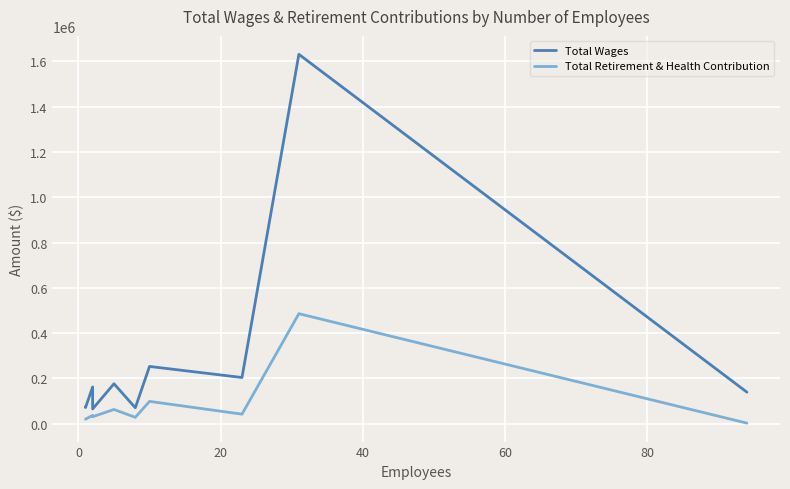

True or false: Total Wages and Total Retirement & Health Contribution intersect in this chart.

False